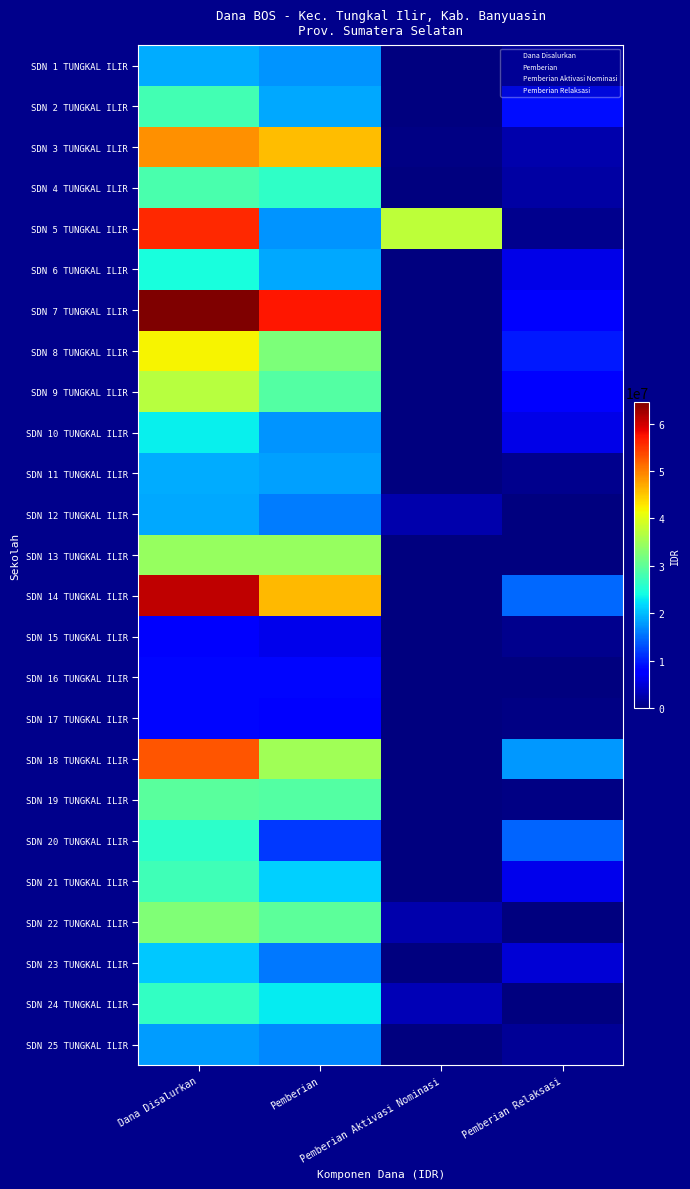

Which category has the highest value across all series?

Dana Disalurkan